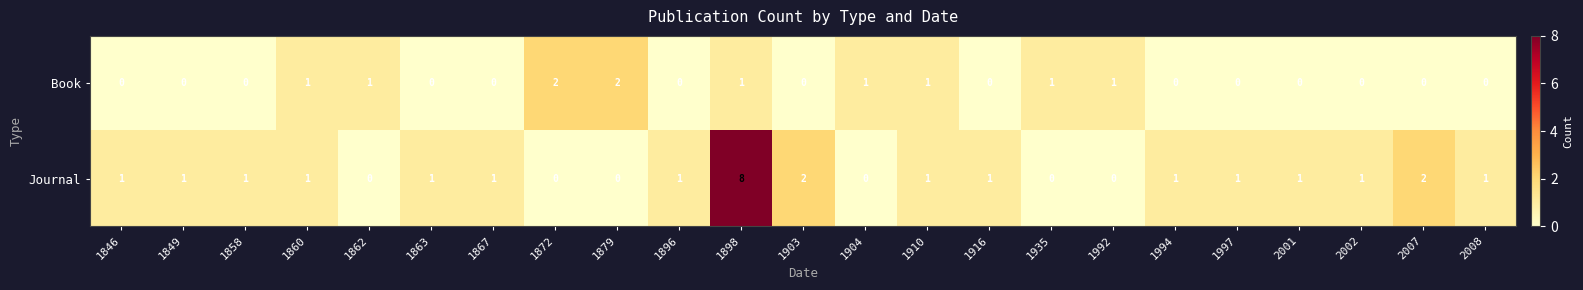

Rank the series at 1898 from lowest to highest value.

Book, Journal